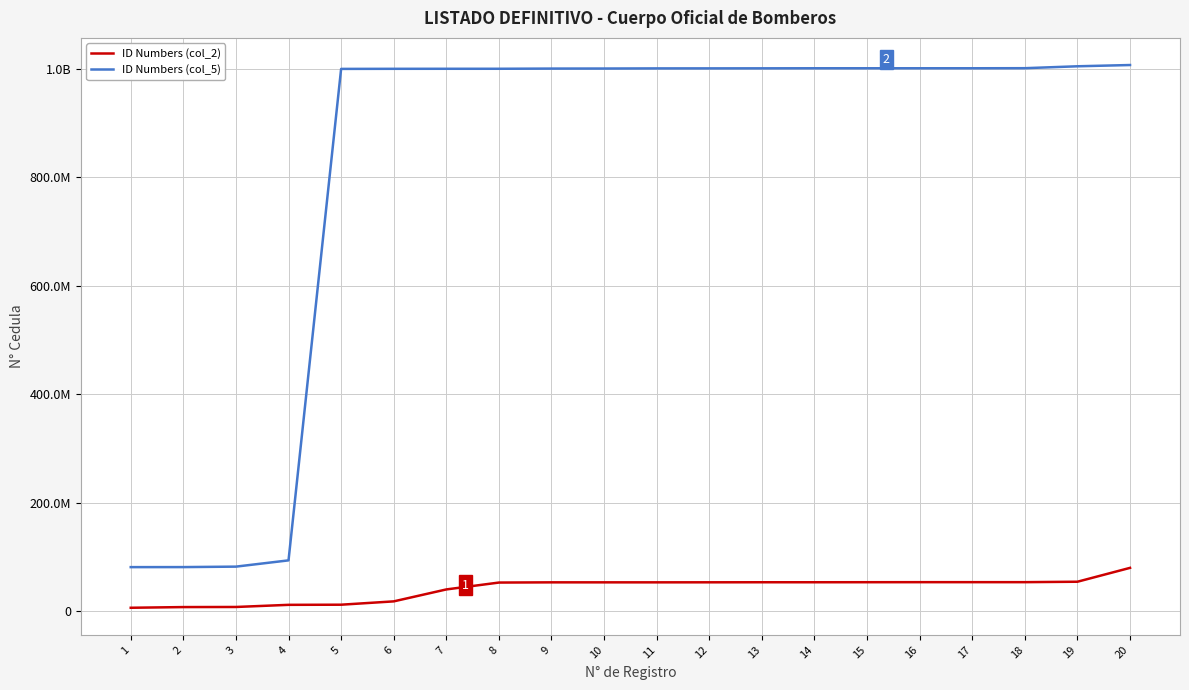

Where does the ID Numbers (col_5) series first go above 1000930845?

12